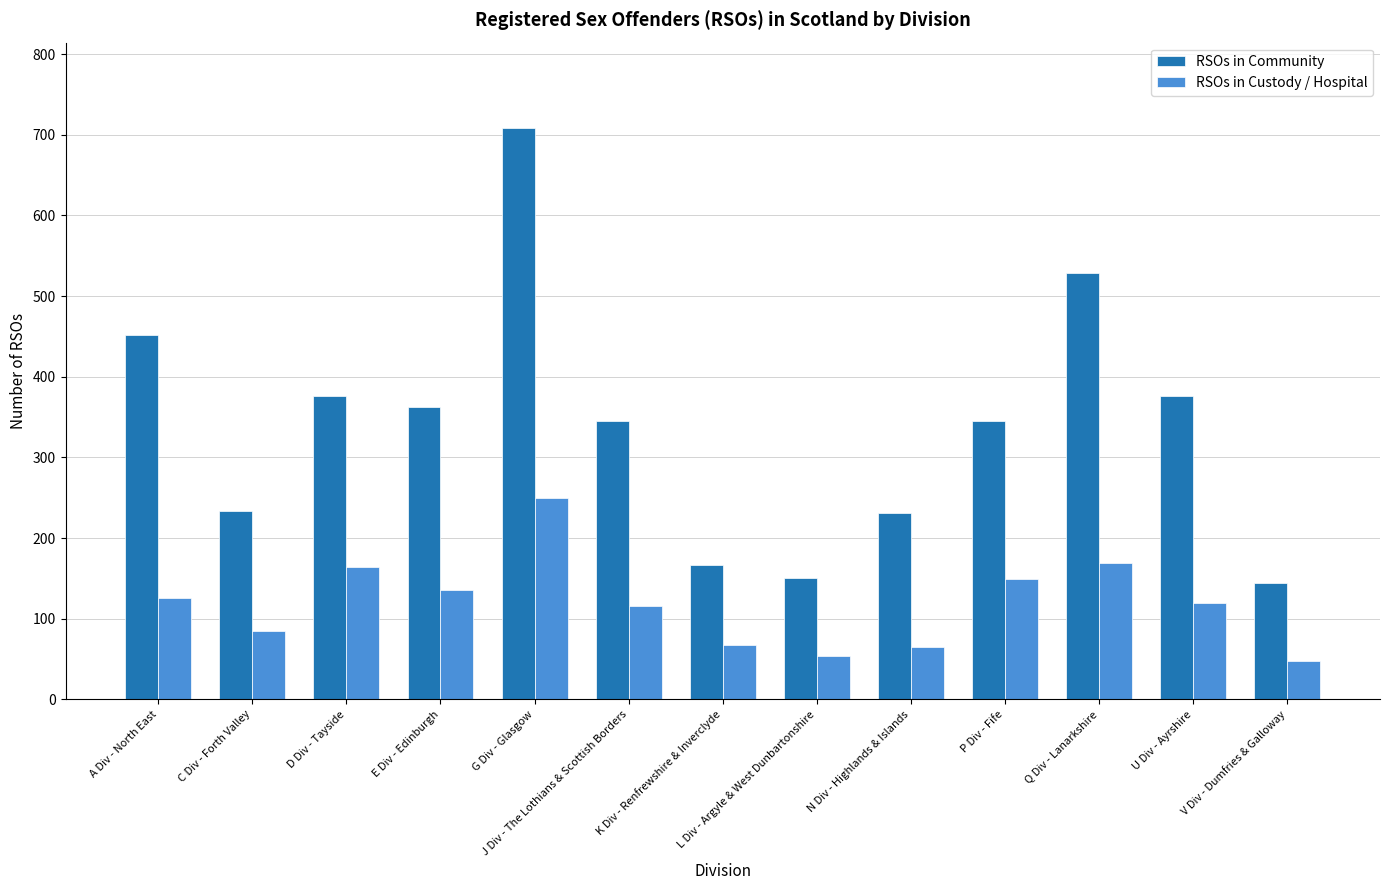

Where is RSOs in Community nearest to the value 426?

A Div - North East